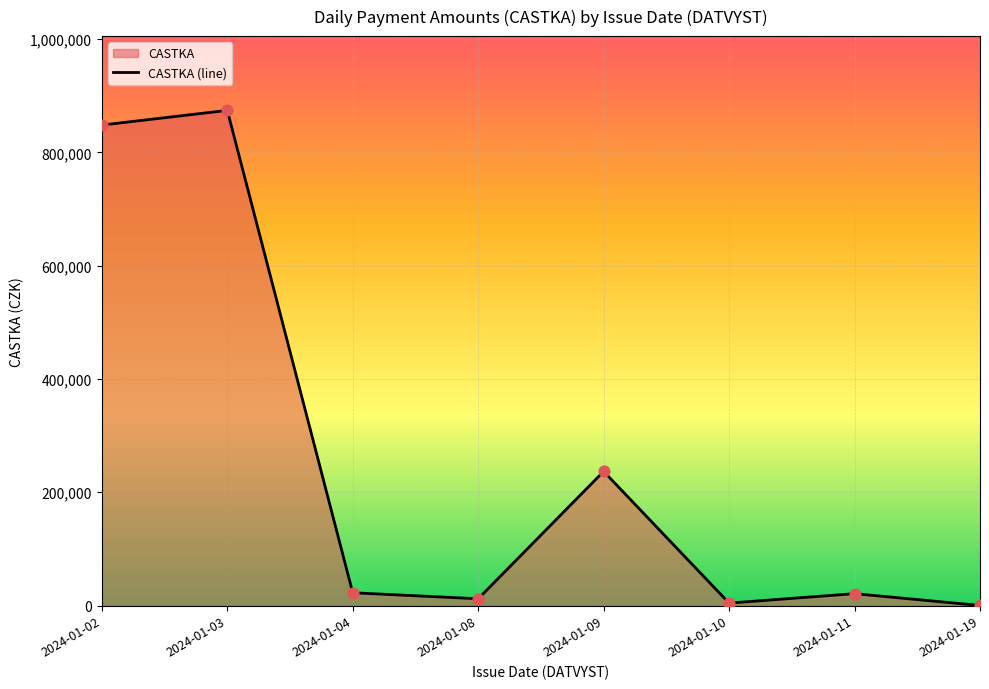

What is the change in value from 2024-01-04 to 2024-01-11?

-1622.5